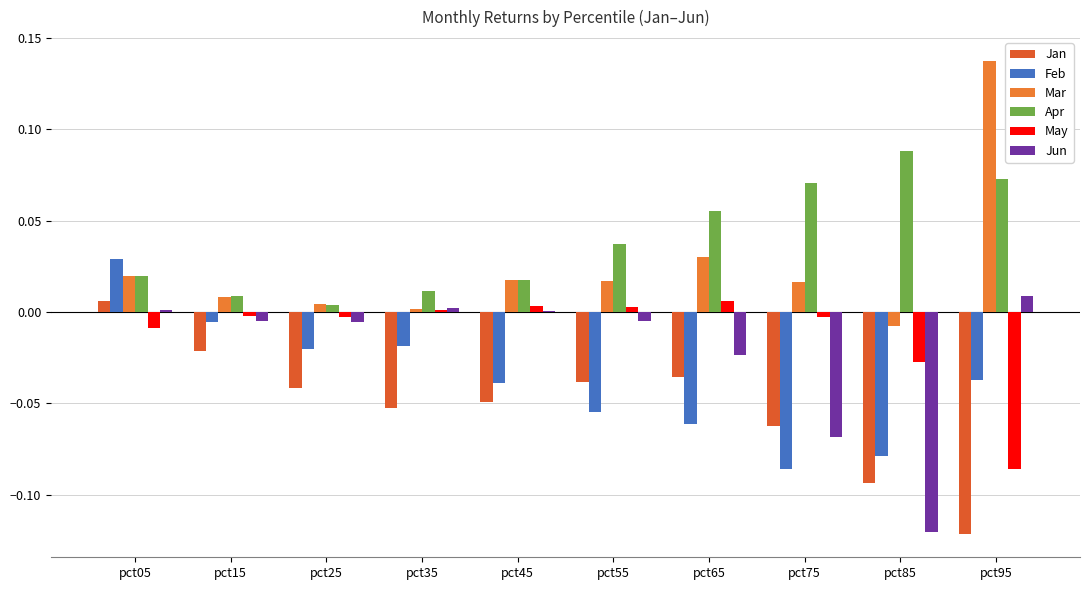

What is the difference between the highest and lowest values at pct45?

0.1